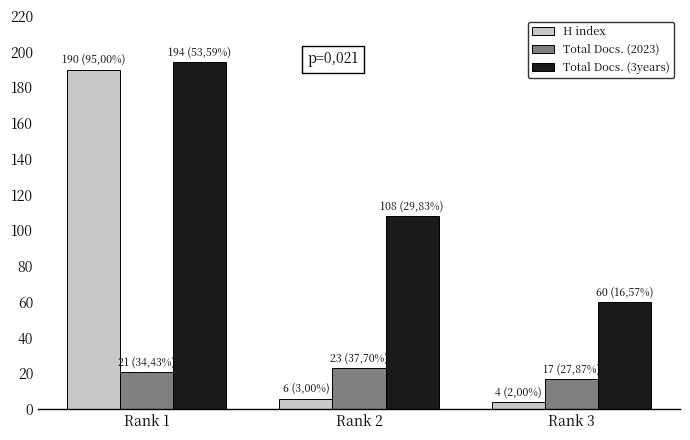

Which series has the largest total across all categories?

Total Docs. (3years)